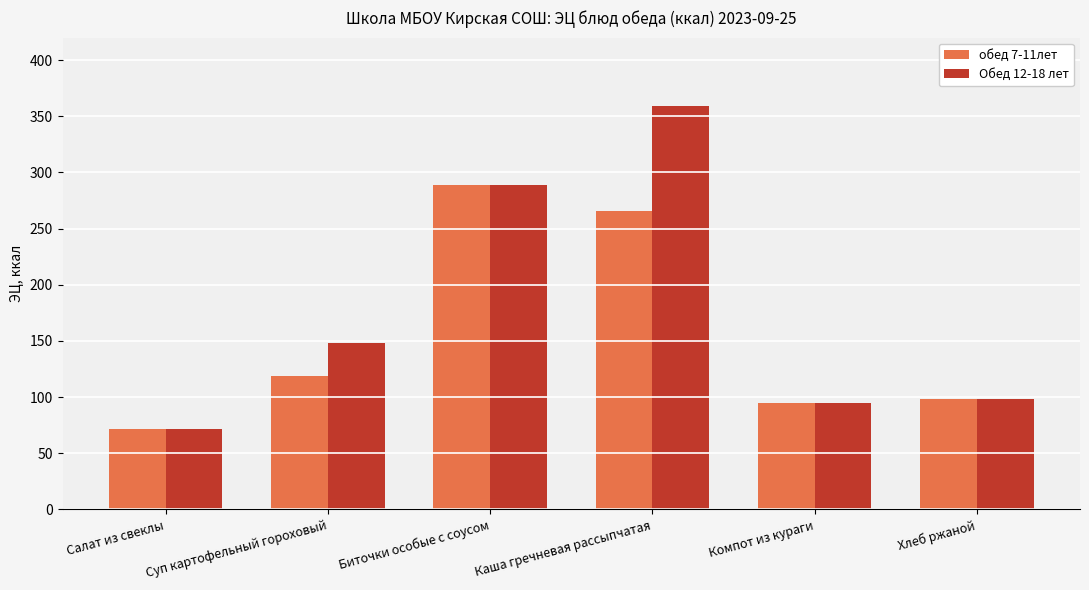

The обед 7-11лет series shows 181 at Суп картофельный гороховый. True or false?

False